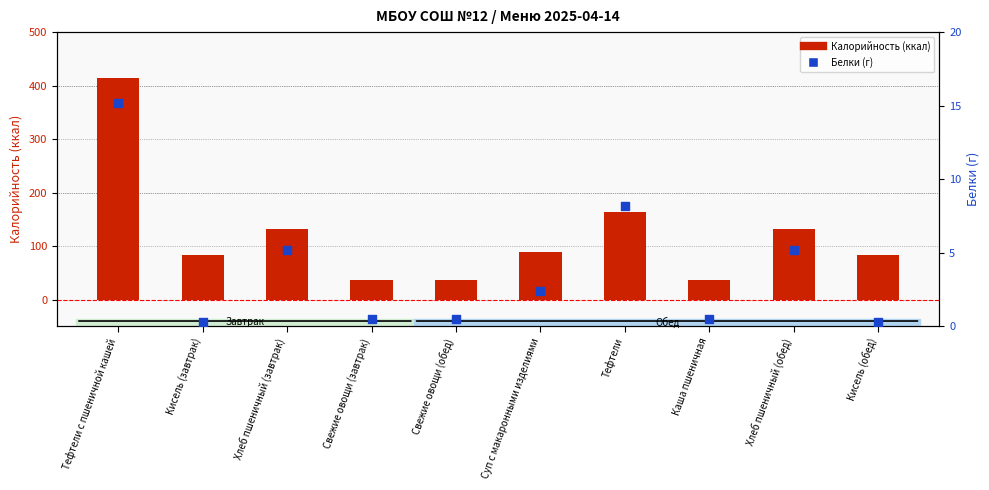

Which series contains the lowest Y value?

Белки